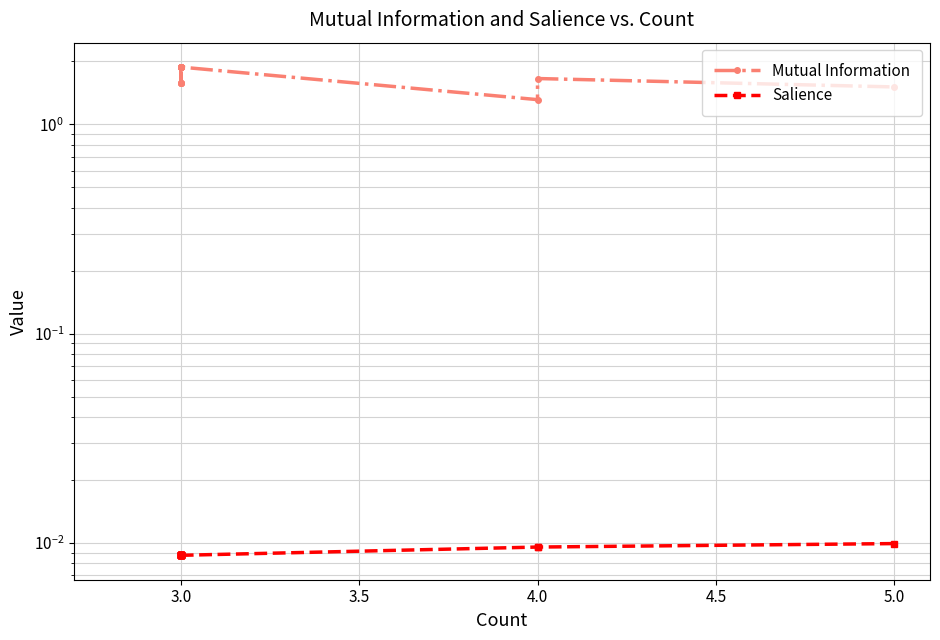

Which series has the widest spread of values?

Mutual Information